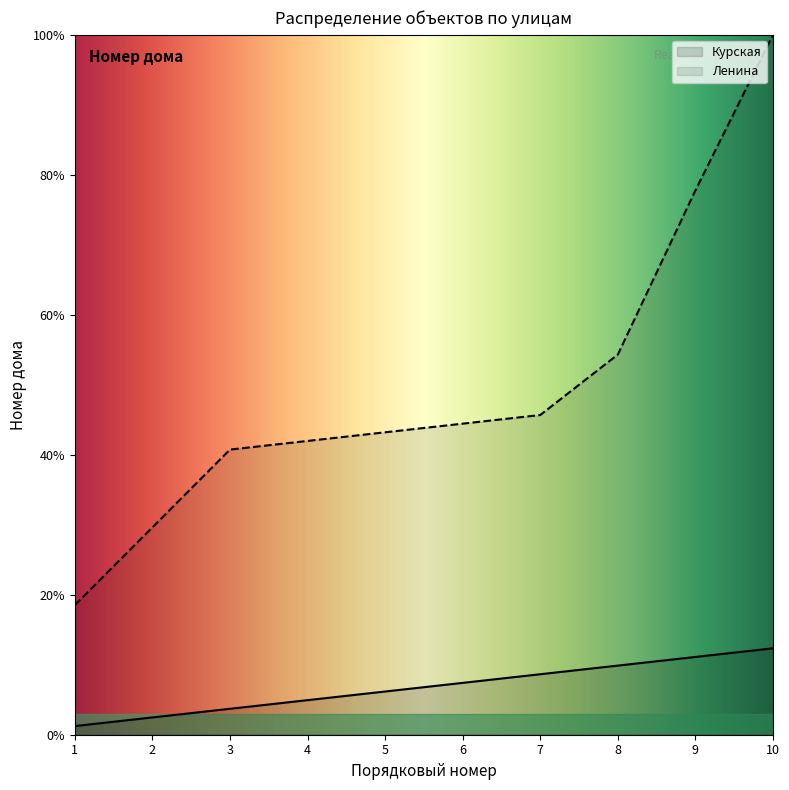

List the series in order of their peak value, highest first.

Ленина, Курская